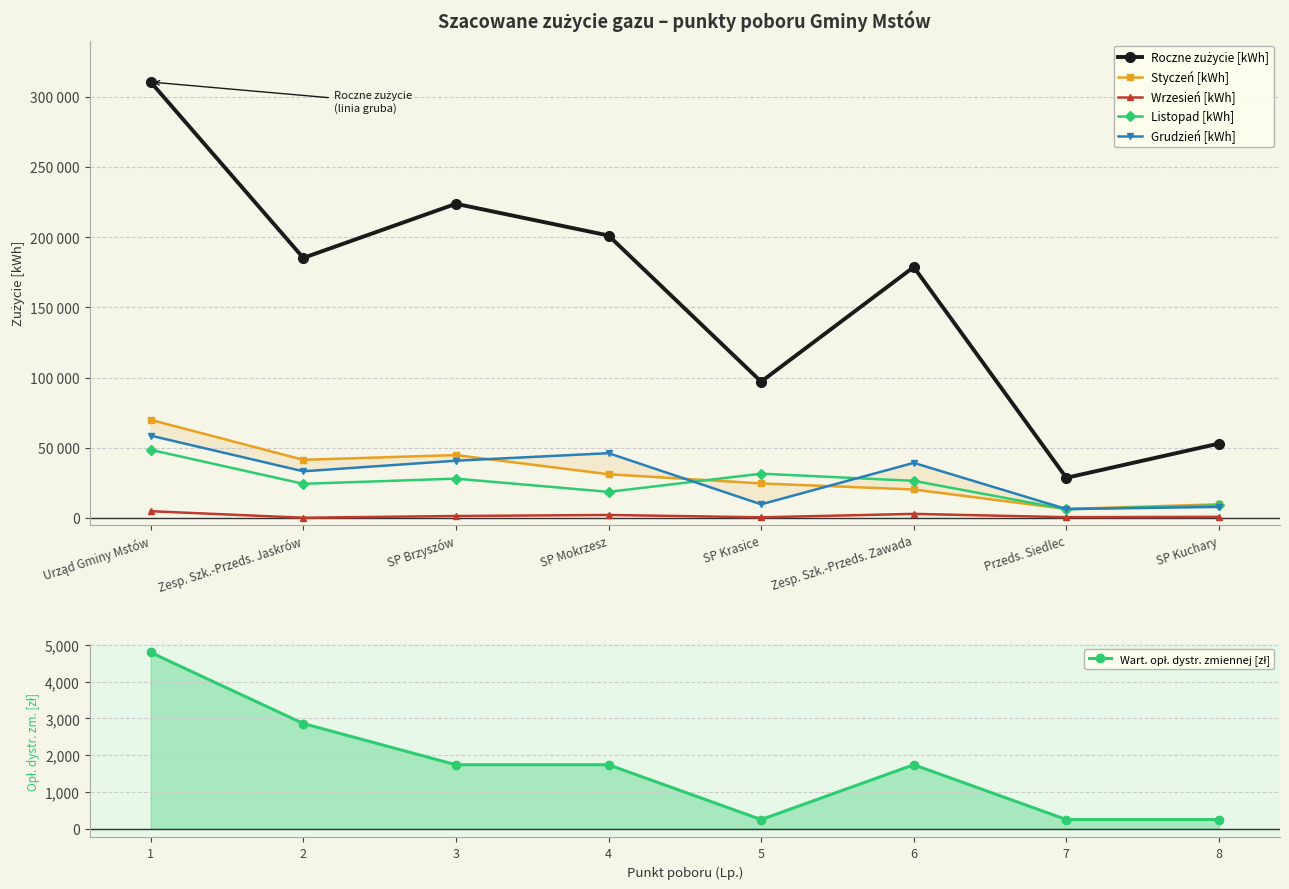

What is the total value across all series at Zesp. Szk.-Przeds. Jaskrów?

287226.7